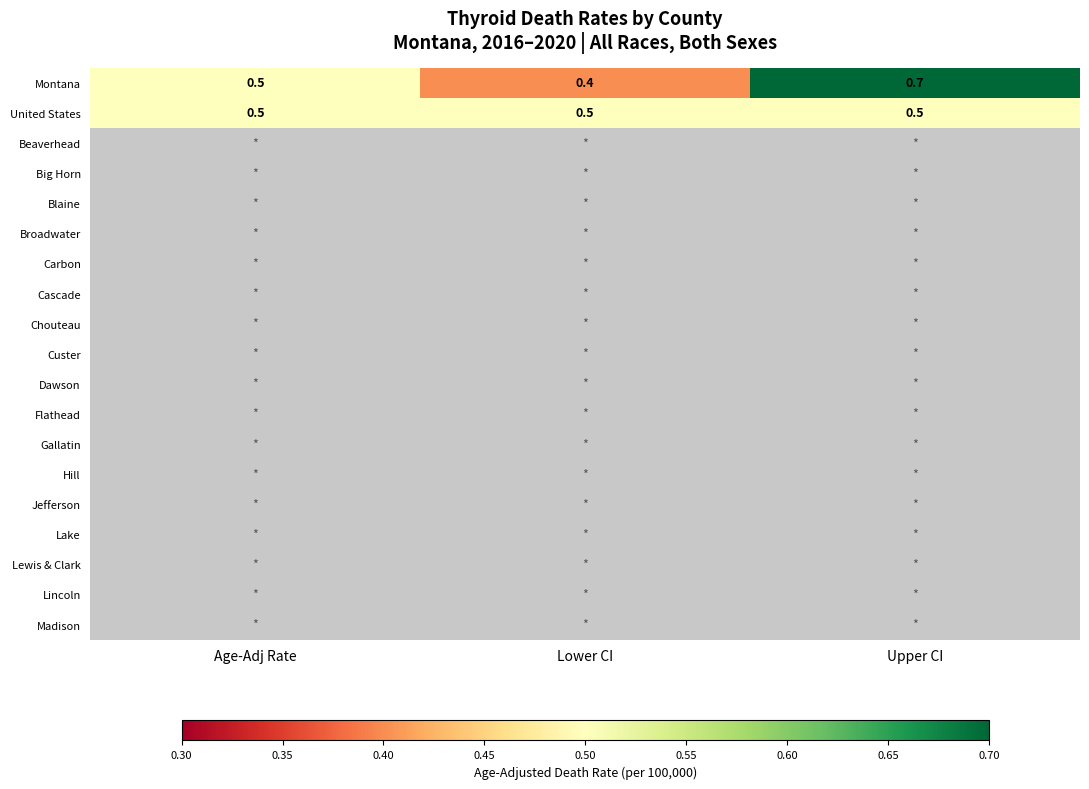

Where is Montana nearest to the value 0?

Lower CI